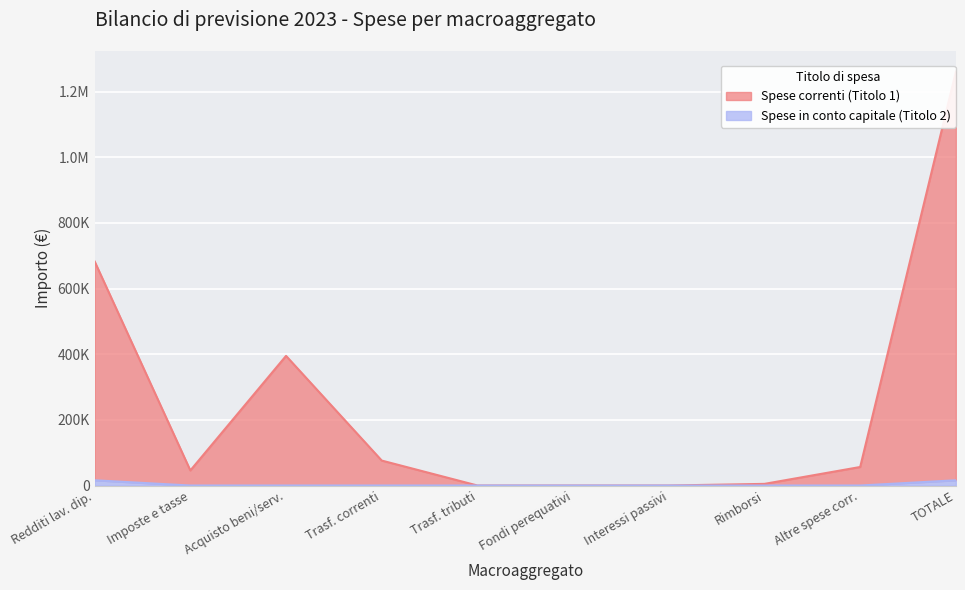

What are all the series names shown in the legend?

Spese correnti (Titolo 1), Spese in conto capitale (Titolo 2)